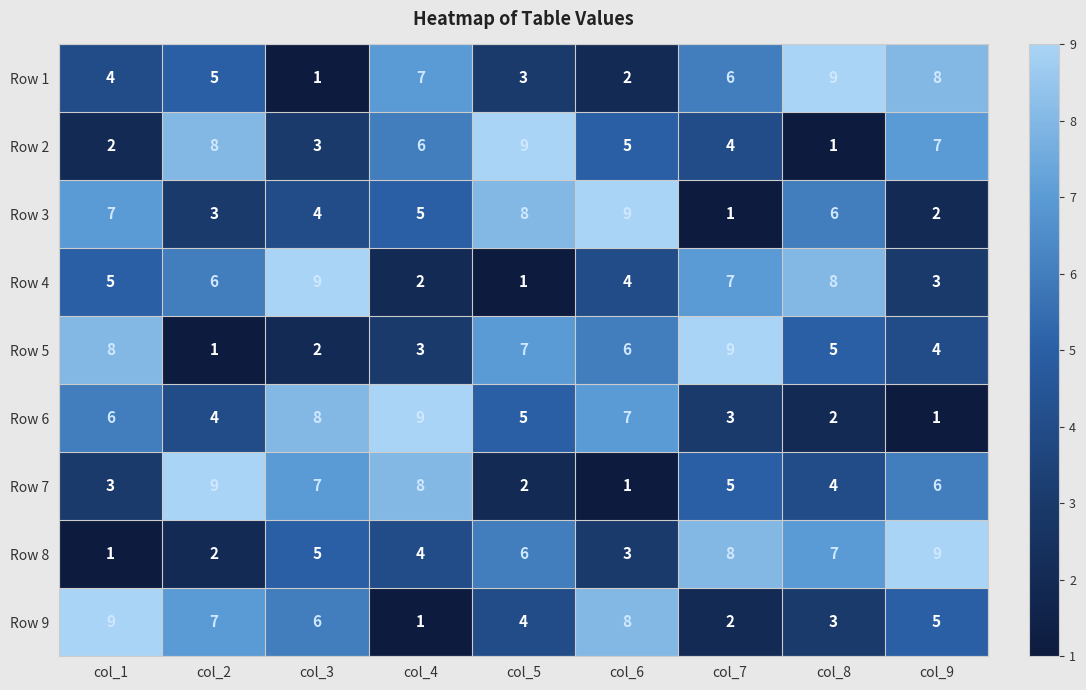

True or false: Row 6 has a value of 8 at col_3.

True